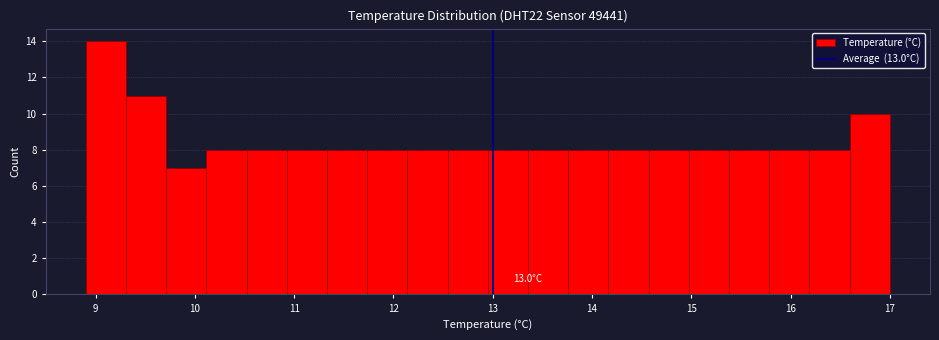

Over which range of the x-axis is the bar tallest?

8.9 to 9.3